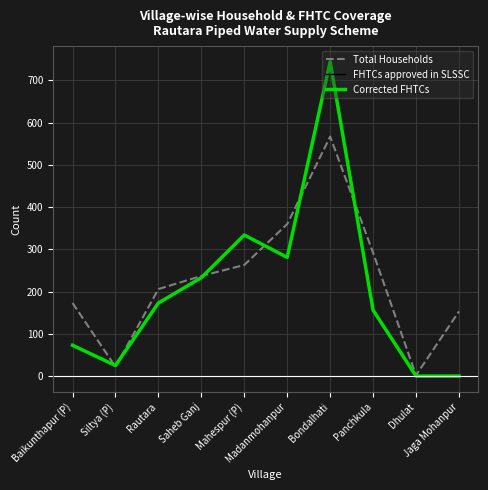

Is this an area chart (filled region under the line)?

No